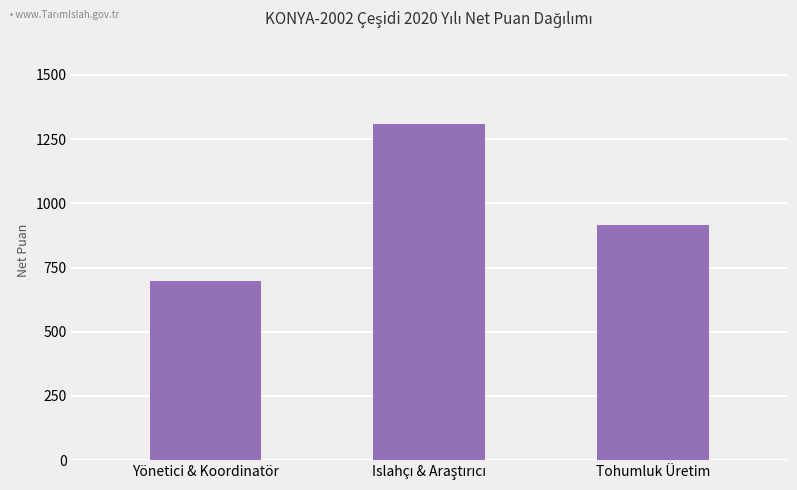

At which label is the value closest to 1001?

Tohumluk Üretim